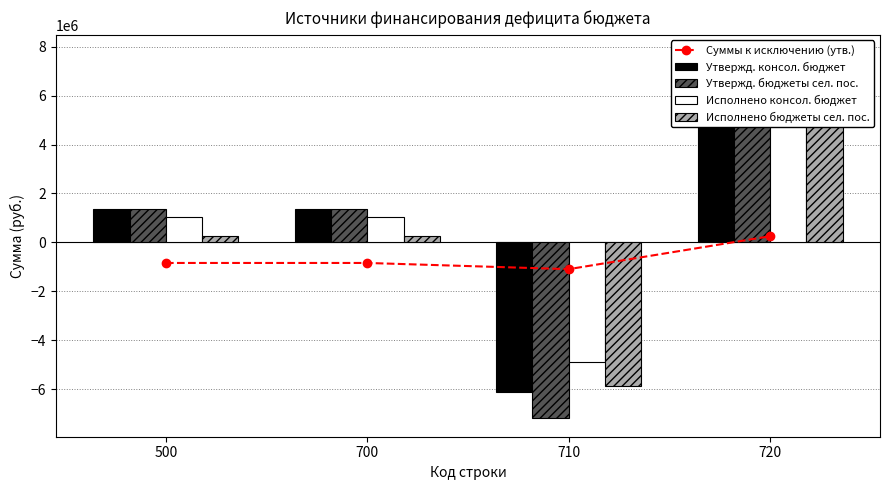

What is the greatest value displayed?

7736054.1